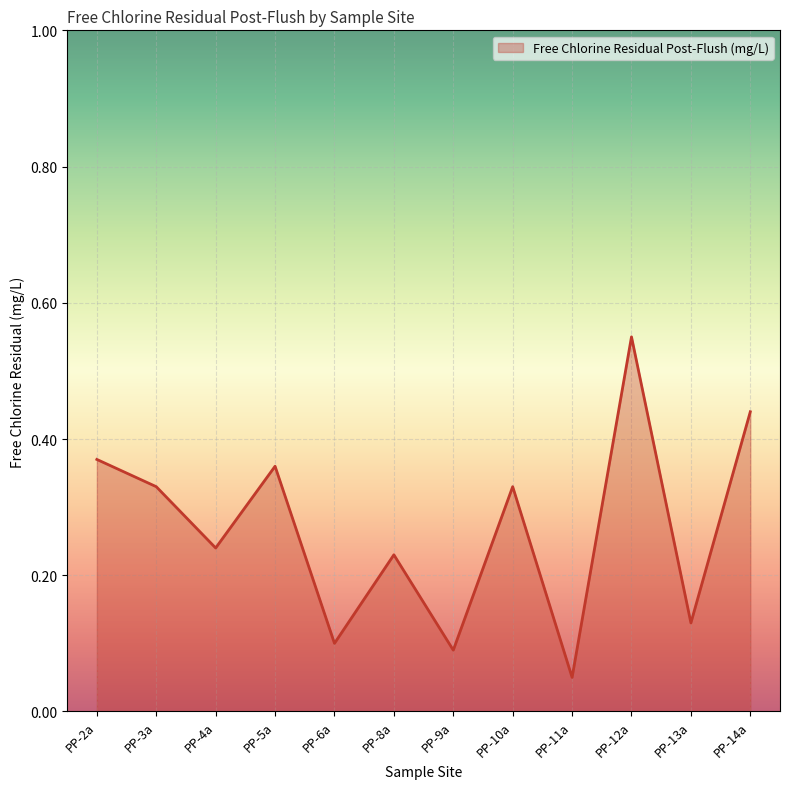

Where is the data nearest to the value 0?

PP-11a